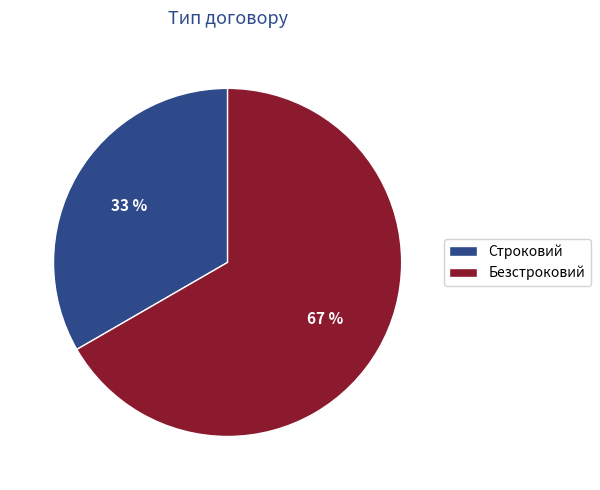

To the nearest percent, what is the average slice percentage?

50%